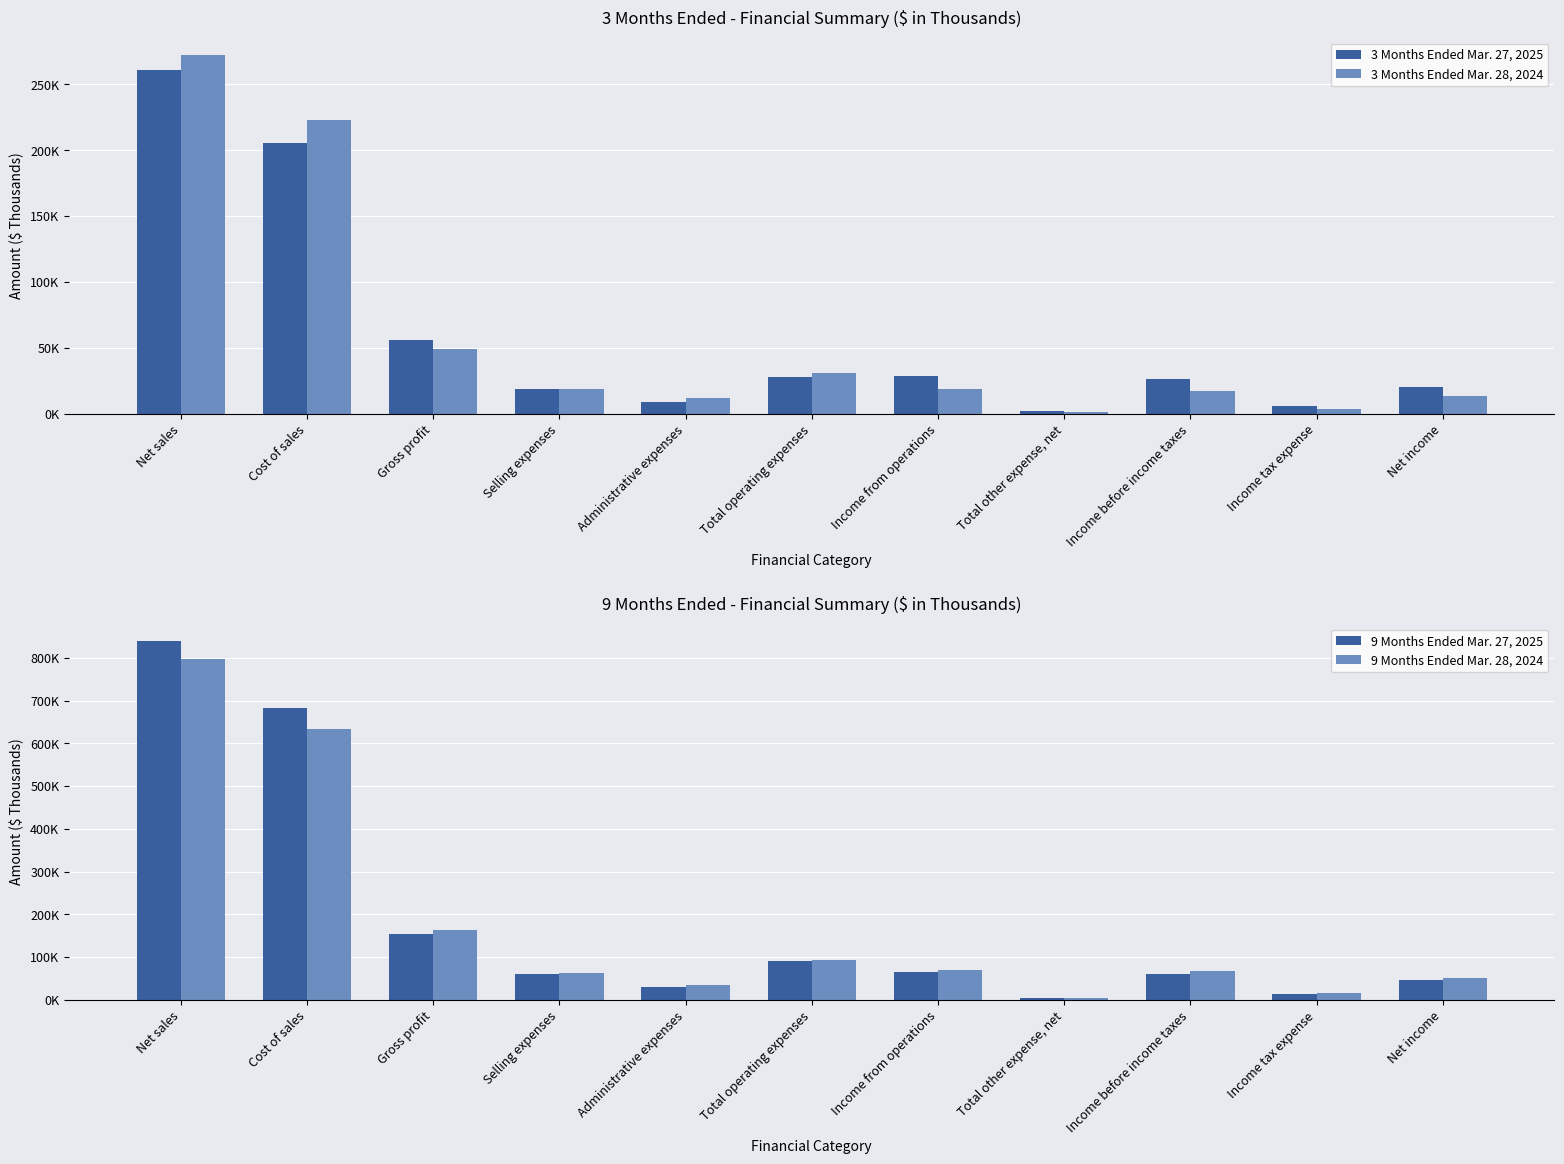

Which series has the largest range (max minus min)?

9 Months Ended Mar. 27, 2025